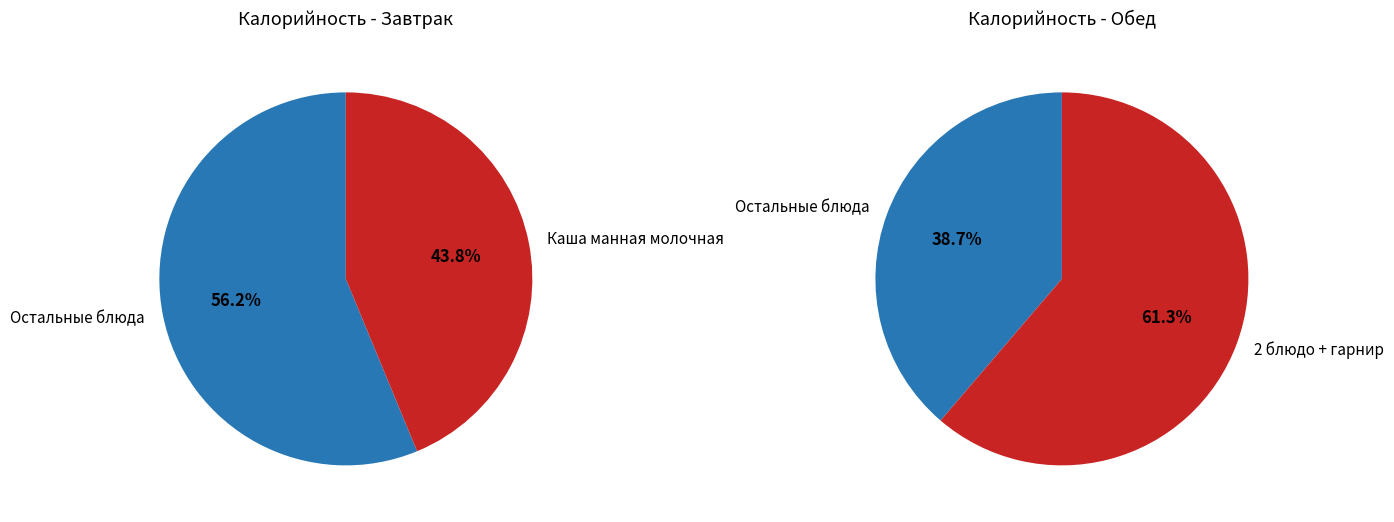

Is 2 the majority of the pie?

No